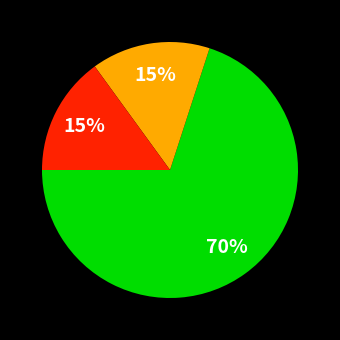

Is there a majority slice in this chart?

Yes